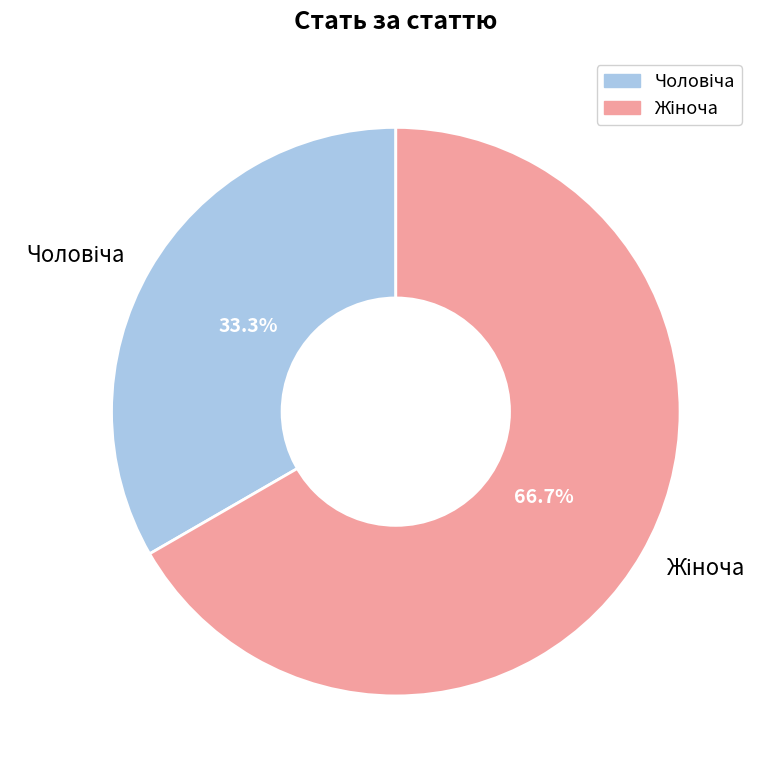

How many slices are in this pie chart?

2